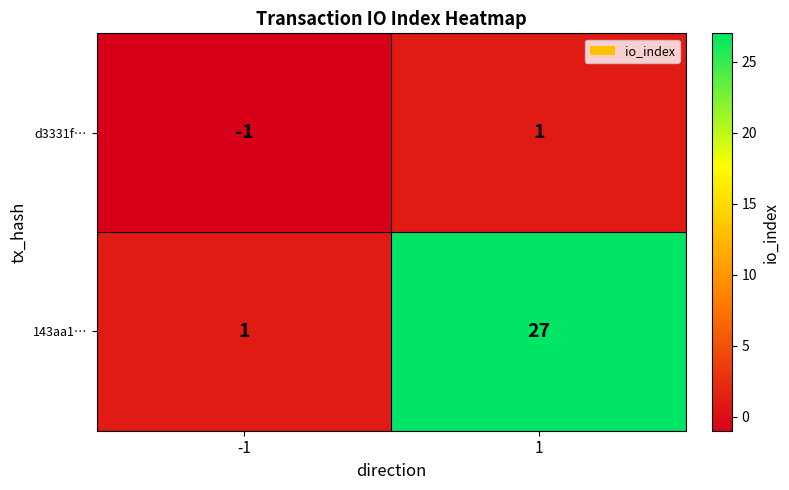

Is it true that 143aa1… equals 2 at -1?

False